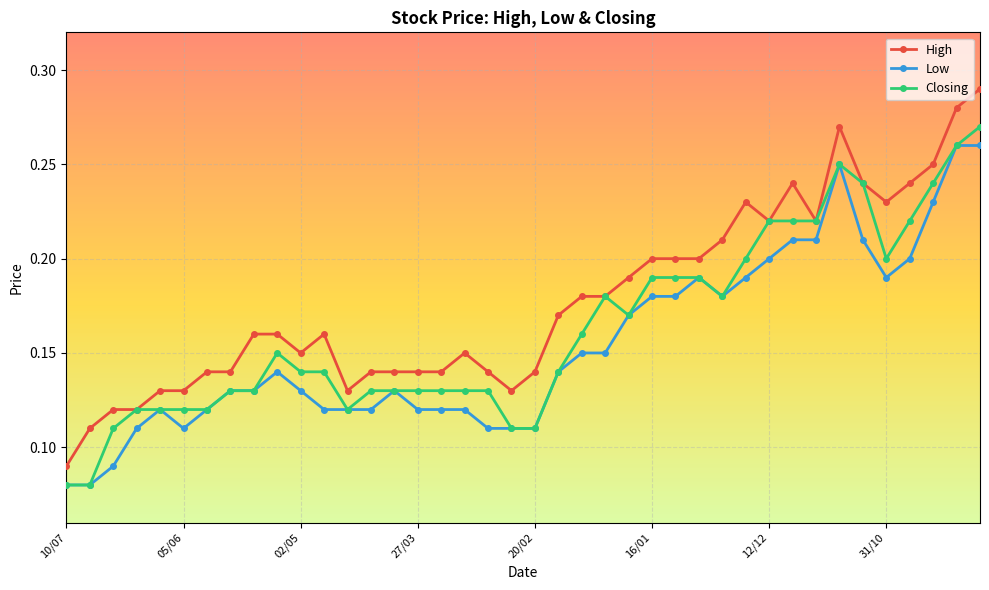

How many lines are shown in the chart?

3